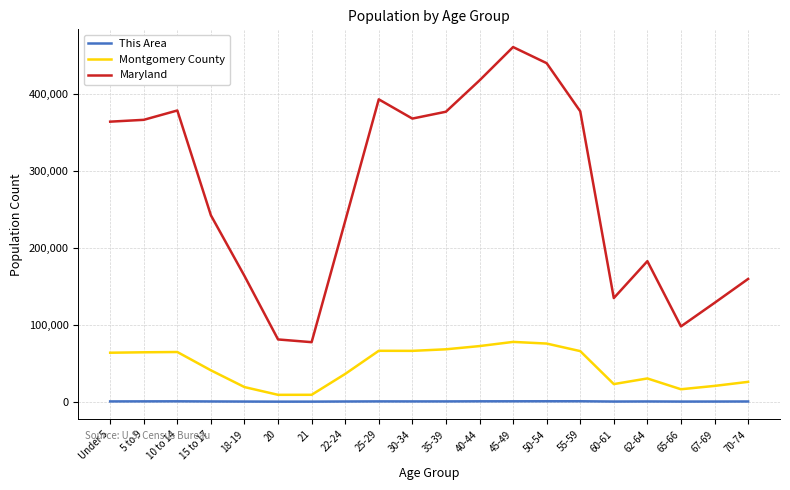

The value of Montgomery County at 70-74 is 25819. True or false?

True